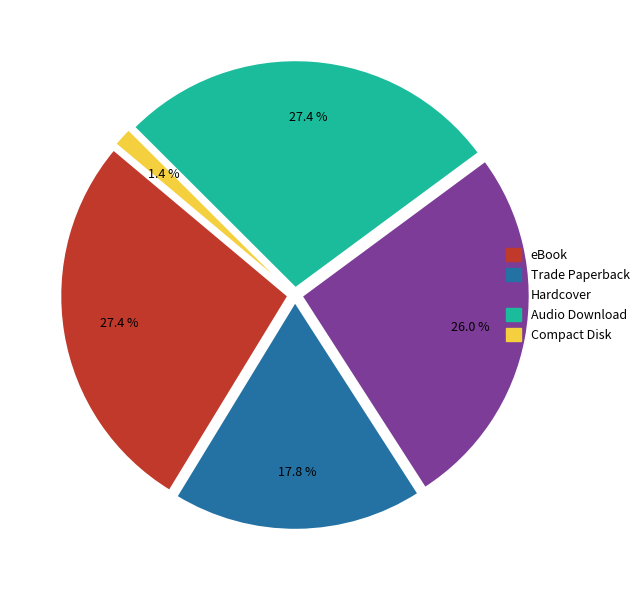

Which category has the smallest portion of the pie?

Compact Disk